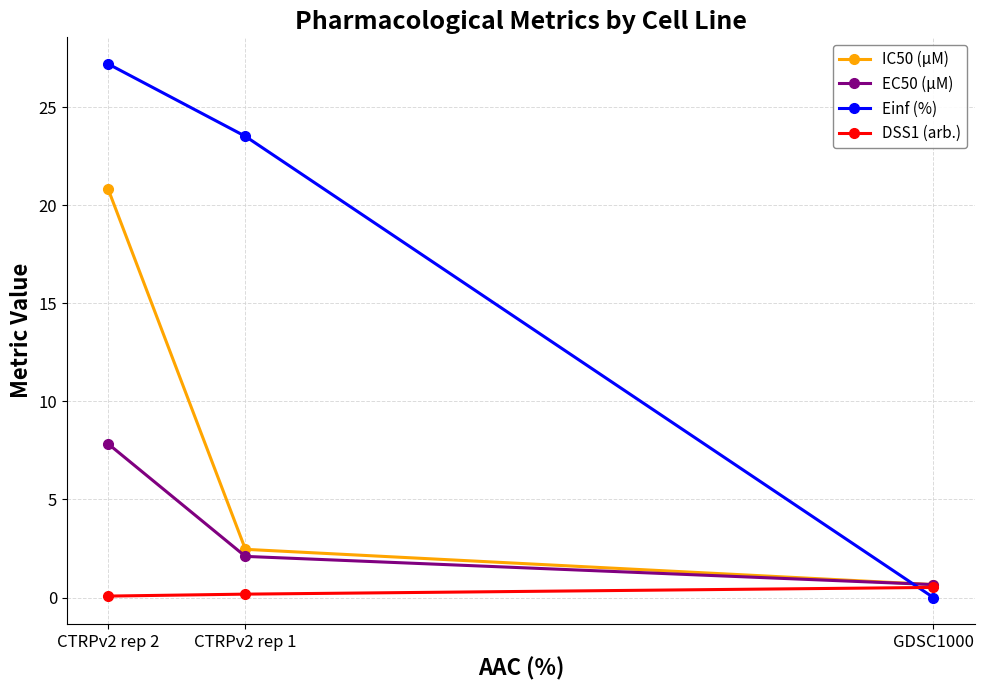

Reading left to right, transcribe all the data shown in this chart.

IC50 (µM): GDSC1000=0.7	CTRPv2 rep 1=2.5	CTRPv2 rep 2=20.8
EC50 (µM): GDSC1000=0.7	CTRPv2 rep 1=2.1	CTRPv2 rep 2=7.8
Einf (%): GDSC1000=0.0	CTRPv2 rep 1=23.5	CTRPv2 rep 2=27.2
DSS1 (arb.): GDSC1000=0.5	CTRPv2 rep 1=0.2	CTRPv2 rep 2=0.1